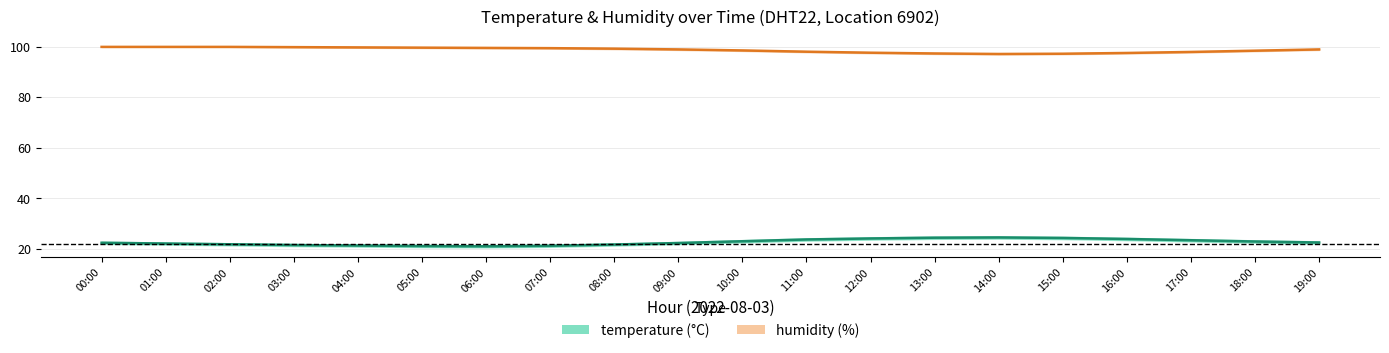

True or false: temperature has more than 0 points higher than both neighbors.

True